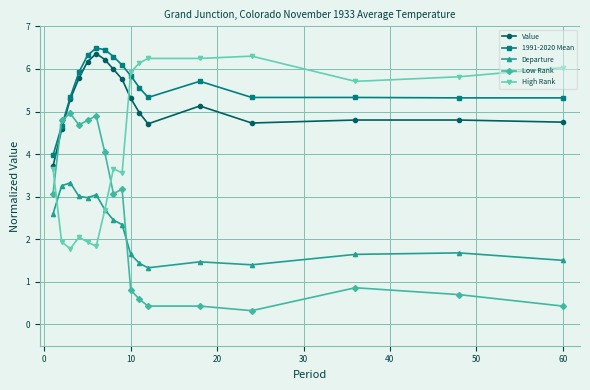

What is the value of the Value point at the 1st from the left?

3.7